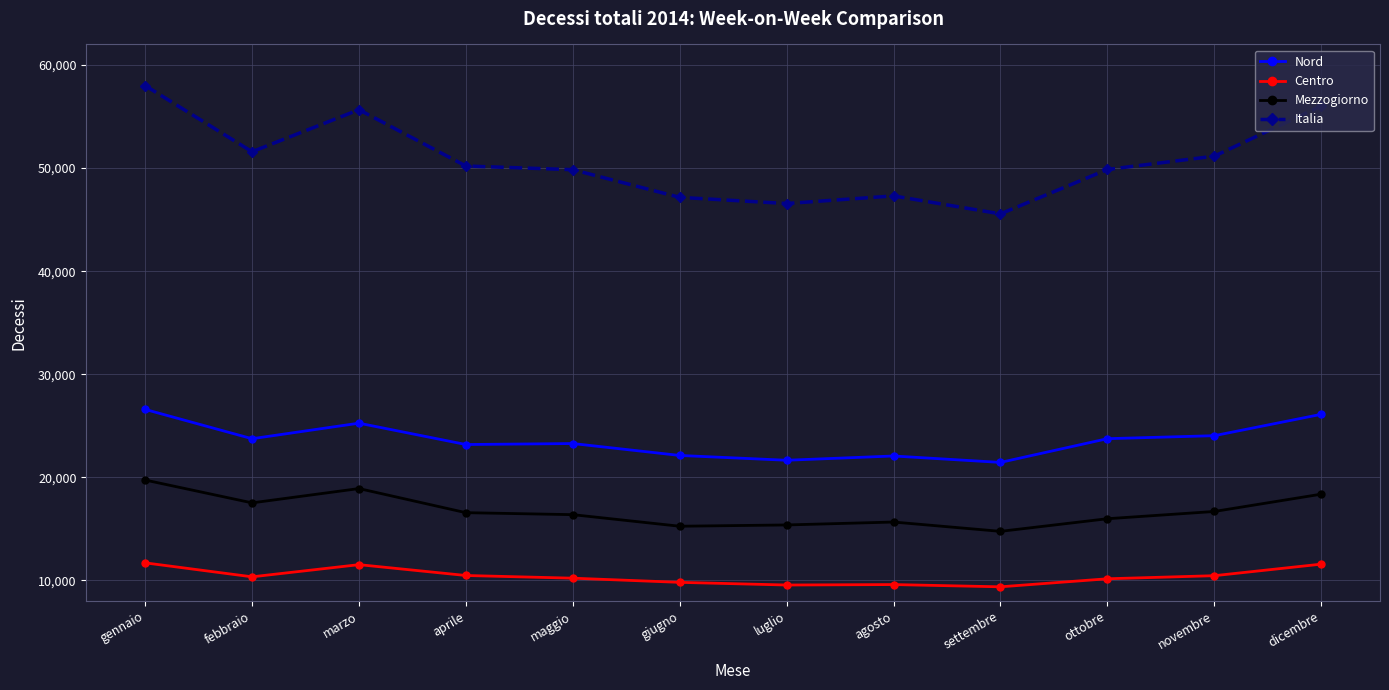

The value of Nord at luglio is 21649. True or false?

True